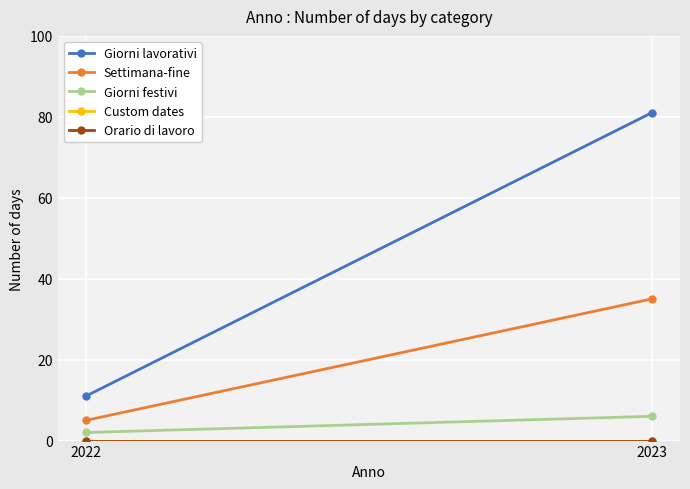

At which label does Orario di lavoro reach its minimum?

2022